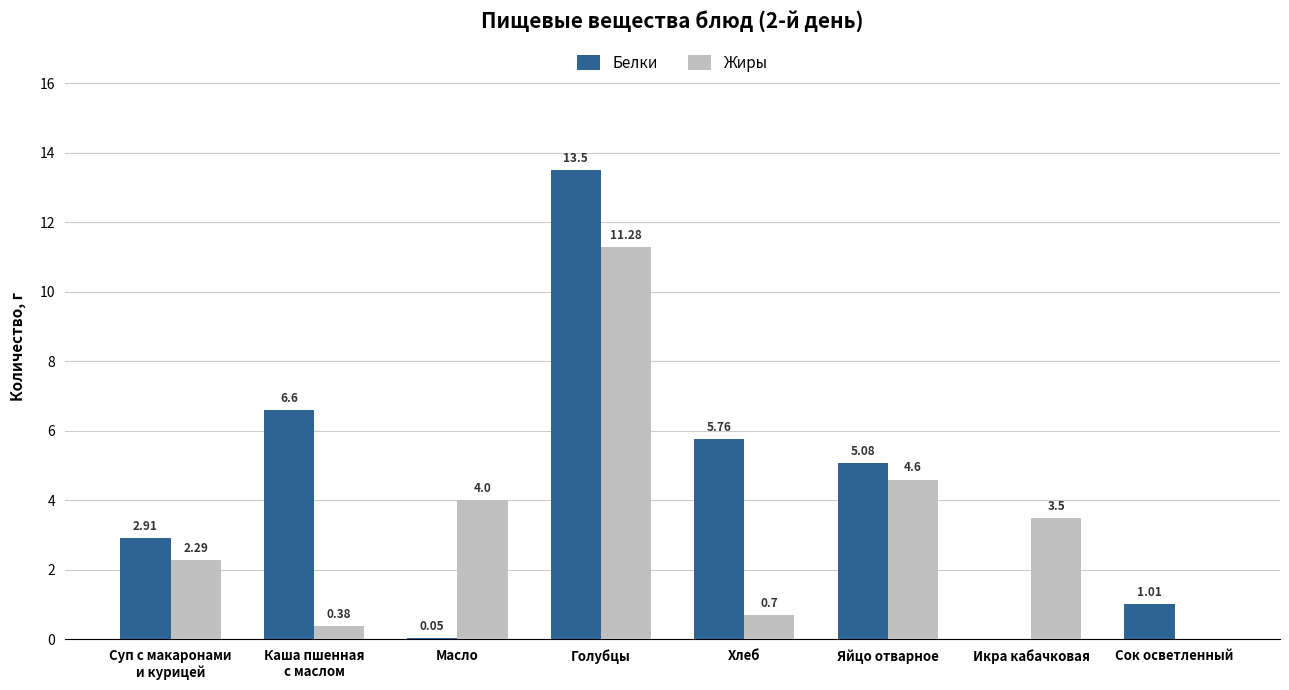

How many distinct data groups are displayed?

2